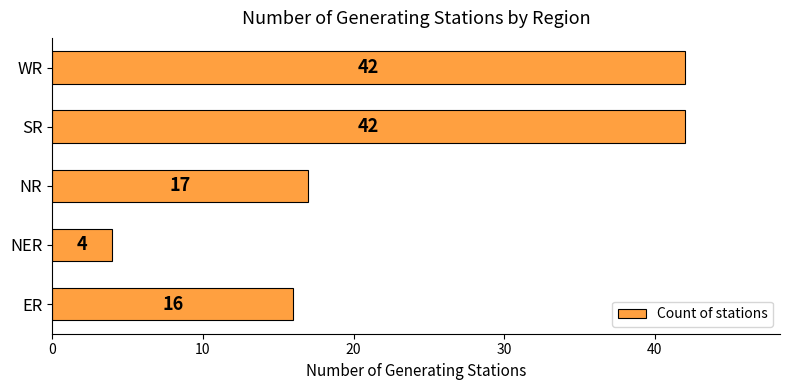

Approximately how many times larger is the value at ER compared to SR?

0.4